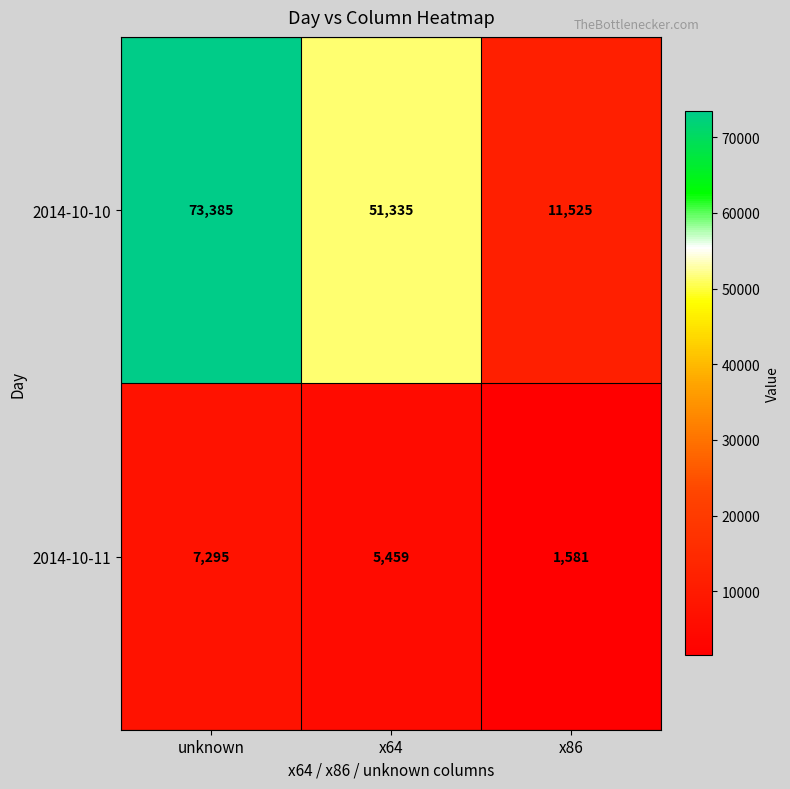

What is the sum of all 2014-10-11 values?

14335